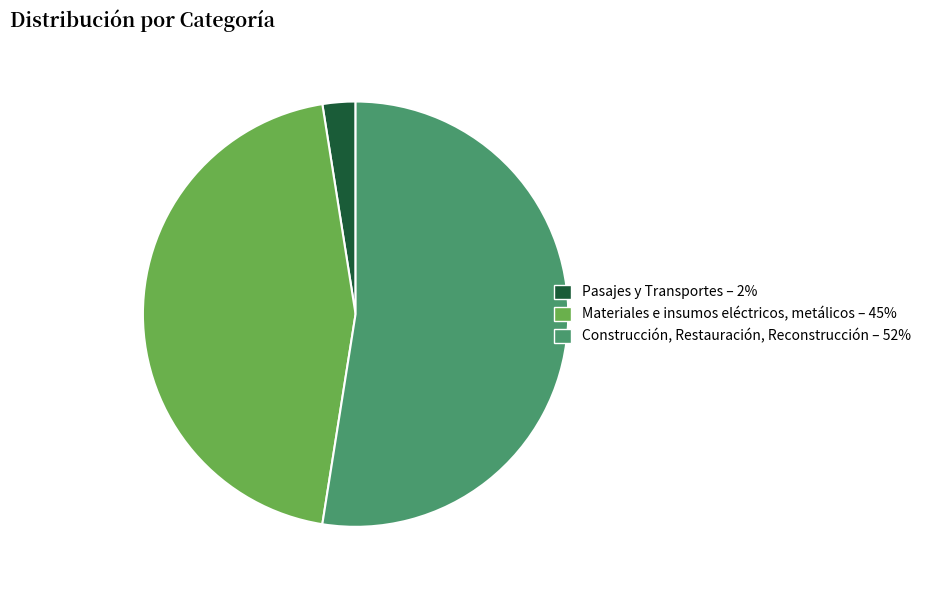

Rank the categories by value from highest to lowest.

Construcción, Restauración, Reconstrucción, Materiales e insumos eléctricos, metálicos, Pasajes y Transportes